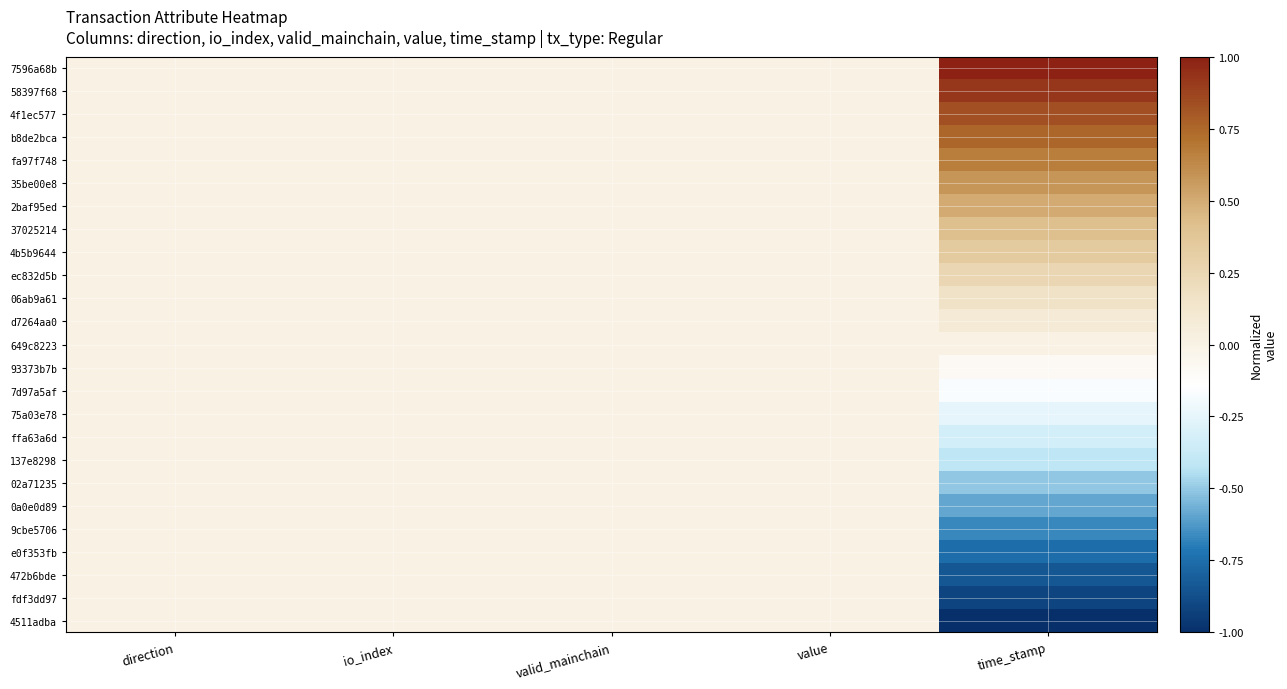

What is the spread (max minus min) of values at time_stamp?

2.0